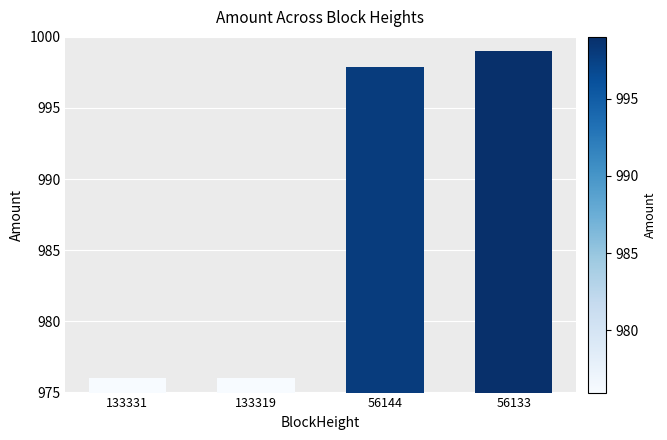

What is the average value?

987.2